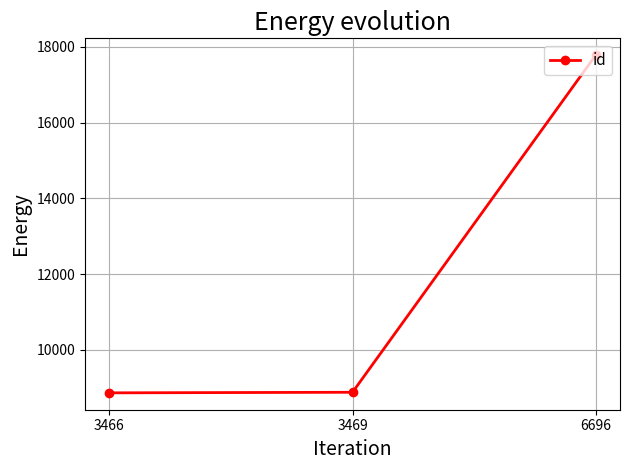

What is the sum of all values?

35533